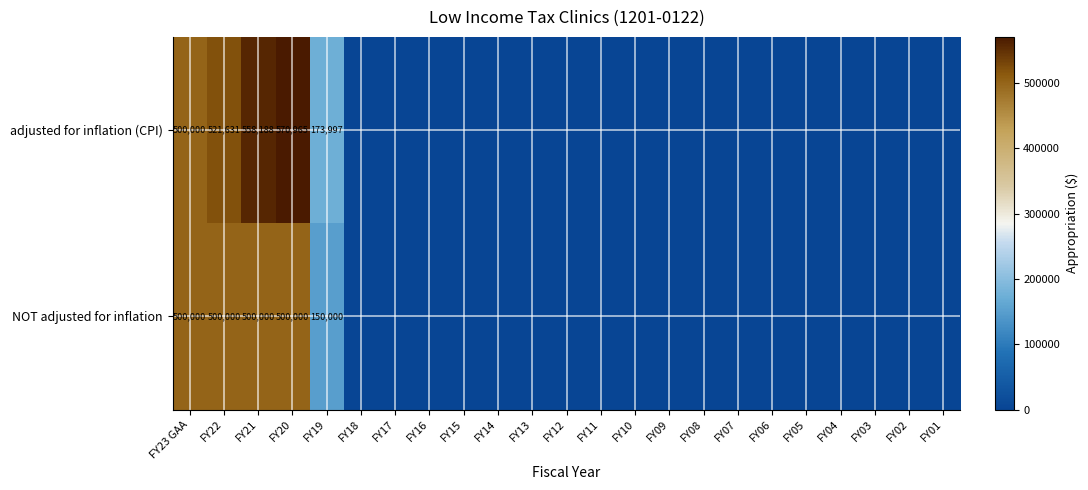

What is the maximum value for row_0?

570965